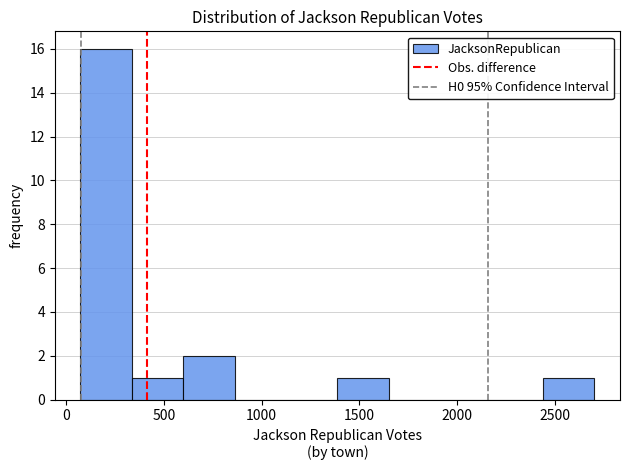

Which range on the x-axis has the tallest bar?

50 to 350